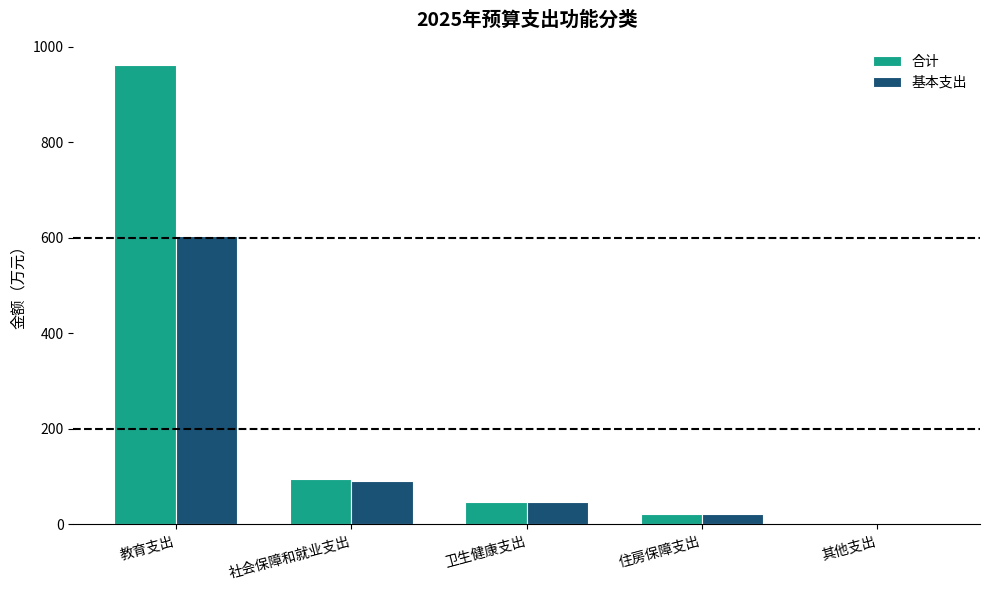

The value of 合计 at 社会保障和就业支出 is 44.9. True or false?

False